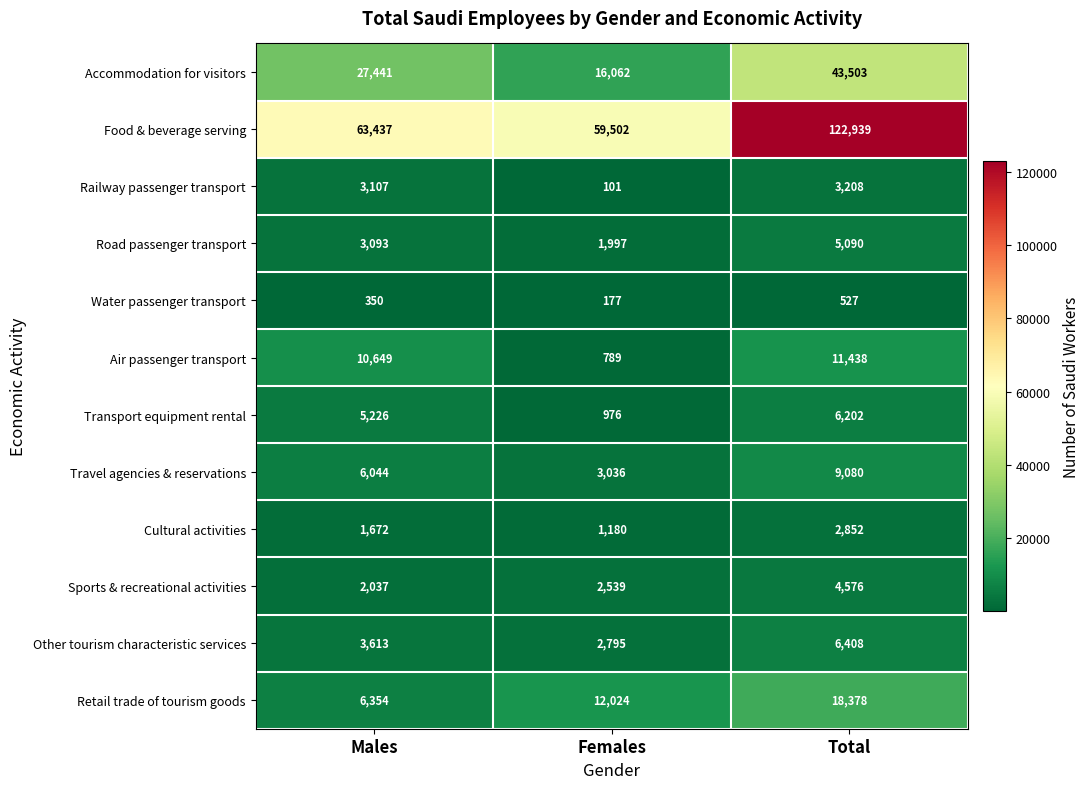

True or false: Accommodation for visitors has a value of 28415 at Females.

False